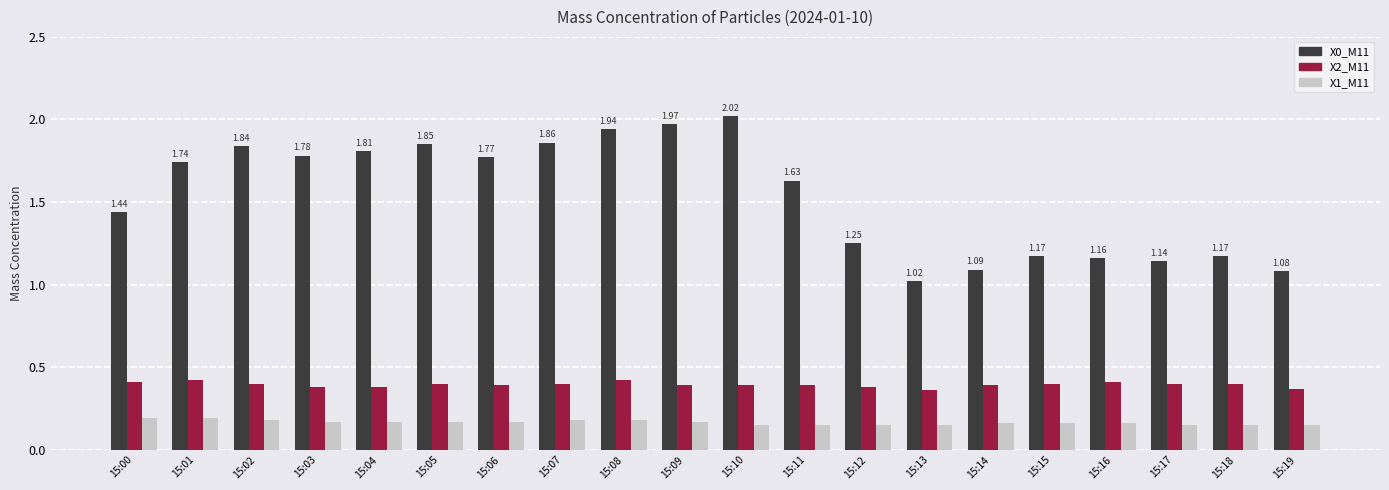

The value of X2_M11 at 15:05 is 0.2. True or false?

False